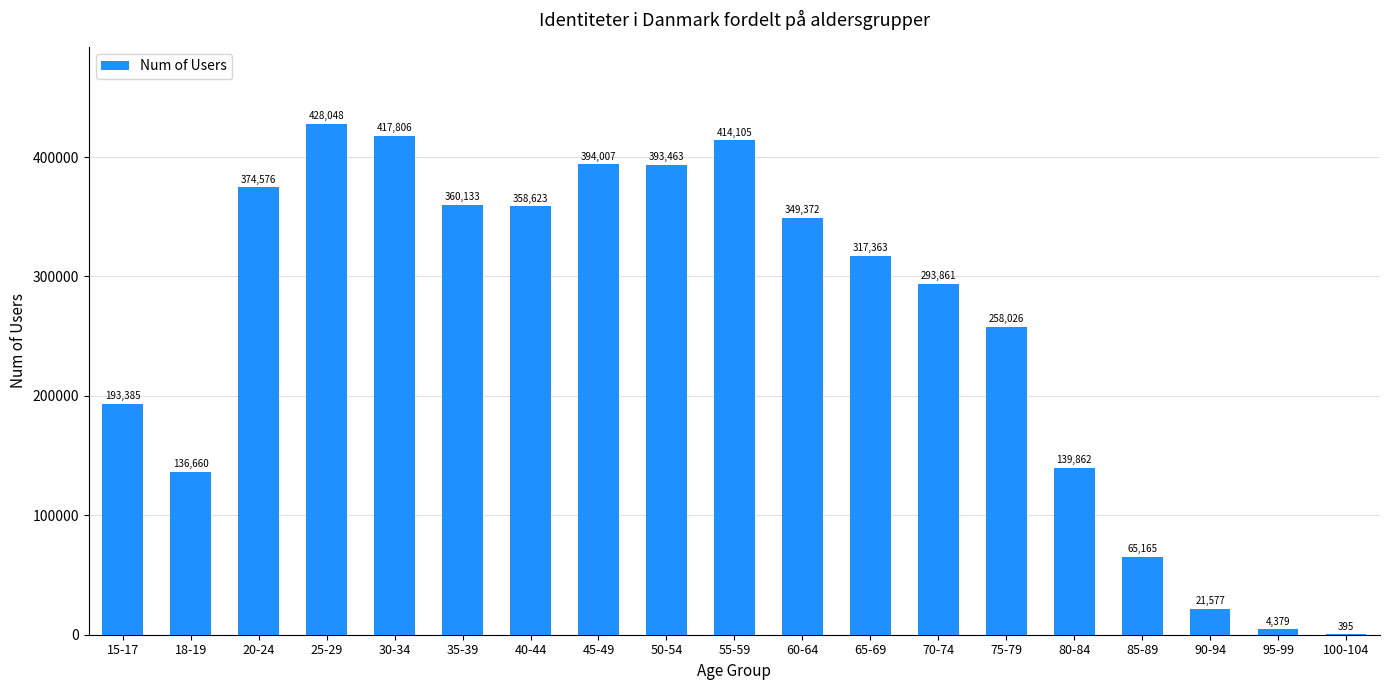

Which label corresponds to the largest value in the chart?

25-29